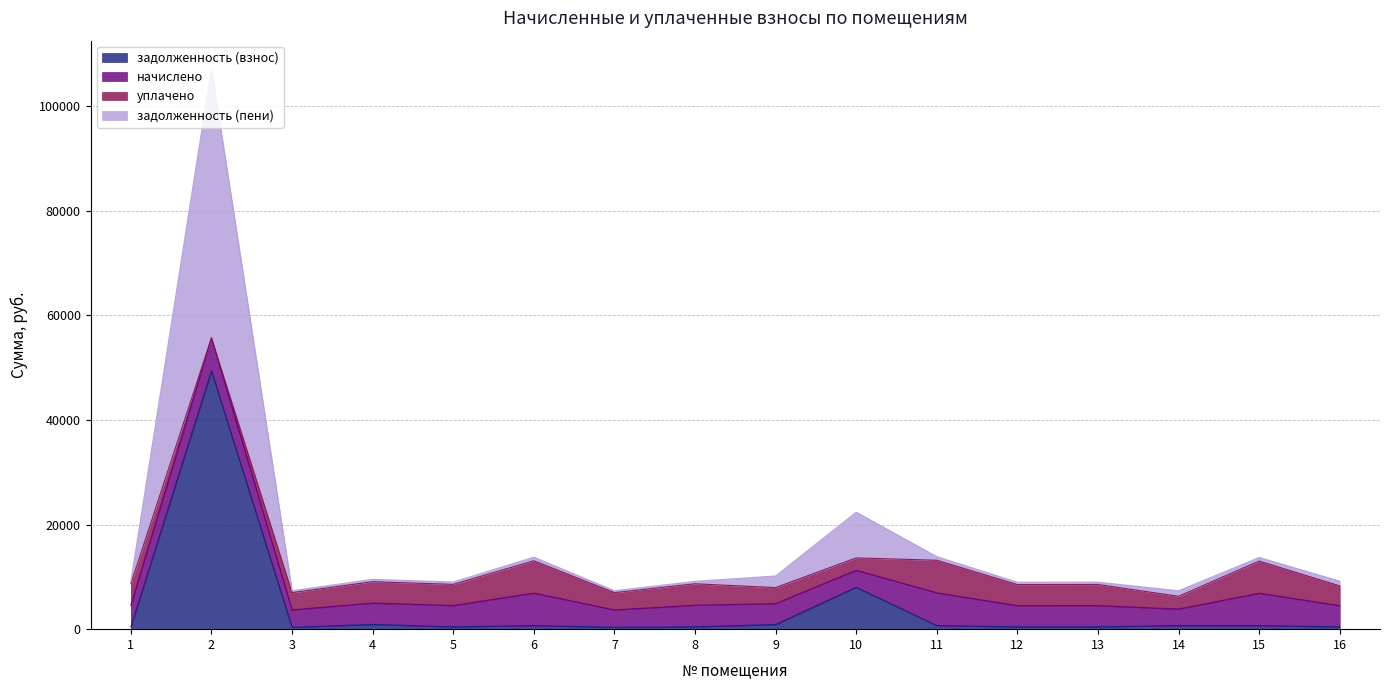

True or false: задолженность (пени) and задолженность (взнос) intersect in this chart.

False